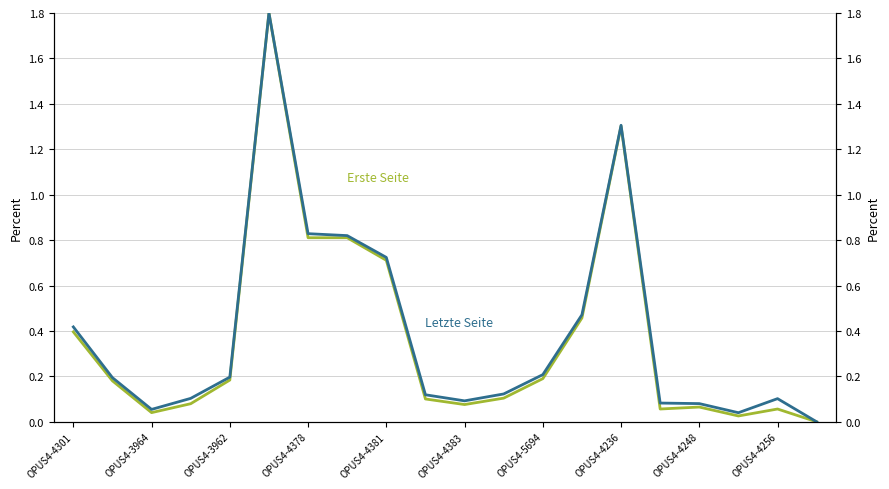

What are all the series names shown in the legend?

Erste Seite, Letzte Seite